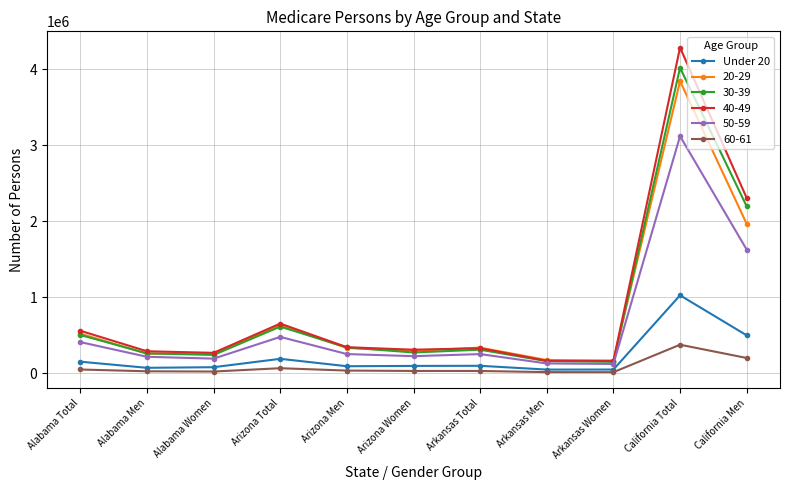

At which category is the sum across all series the highest?

California Total